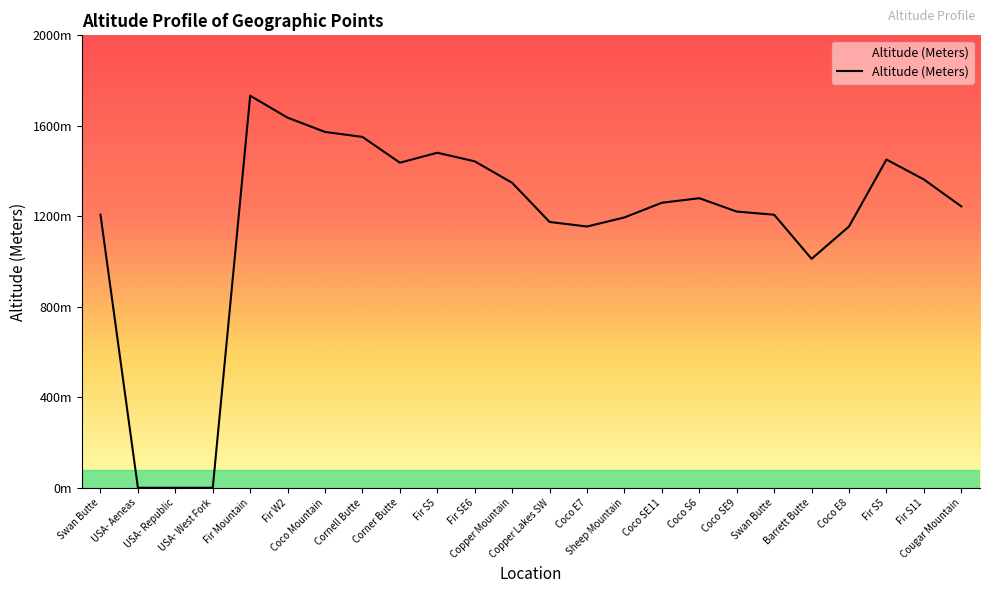

Is this an area chart (filled region under the line)?

Yes